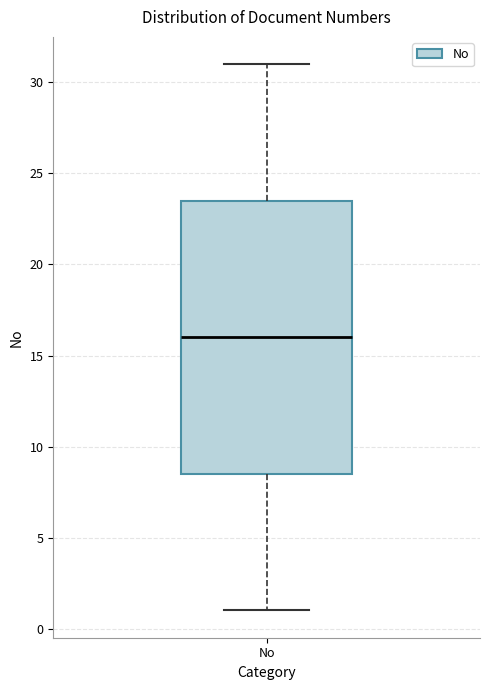

Where does the median line of the box for No sit on the y-axis? The values are not printed on the chart, so give them approximately, as read against the axis.

16.0